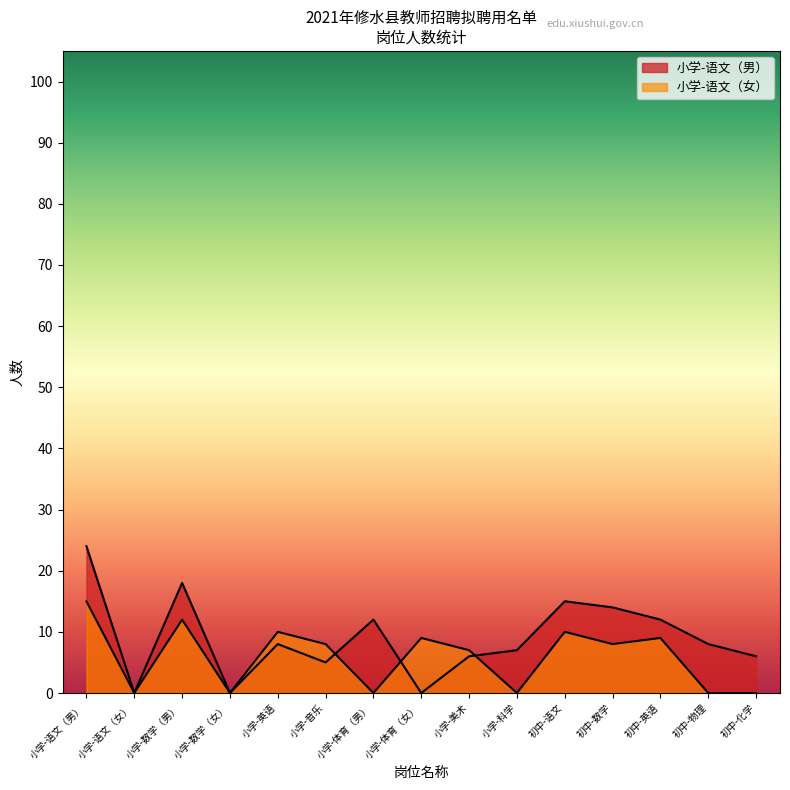

Rank the series by their maximum value, from highest to lowest.

小学-语文（男）, 小学-语文（女）